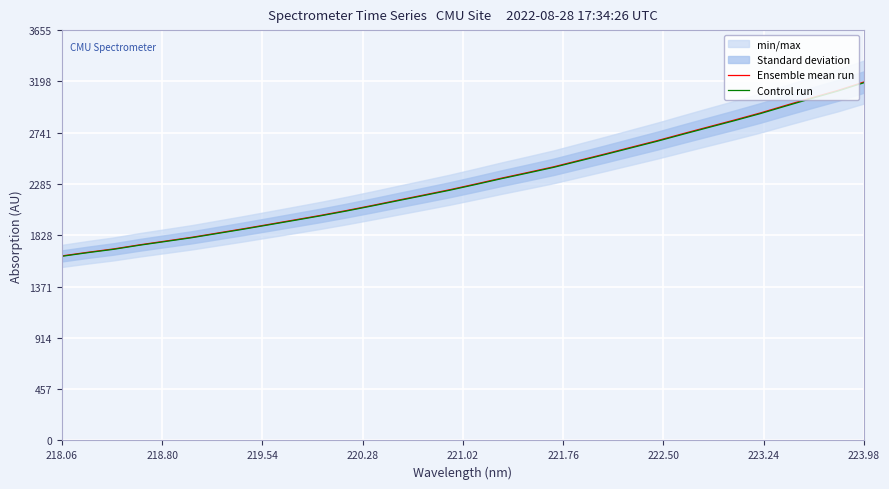

What is the maximum value for Ensemble mean run?

3192.9